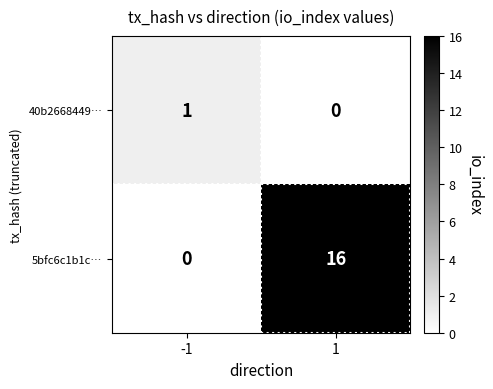

What is the sum of all 5bfc6c1b1c… values?

16